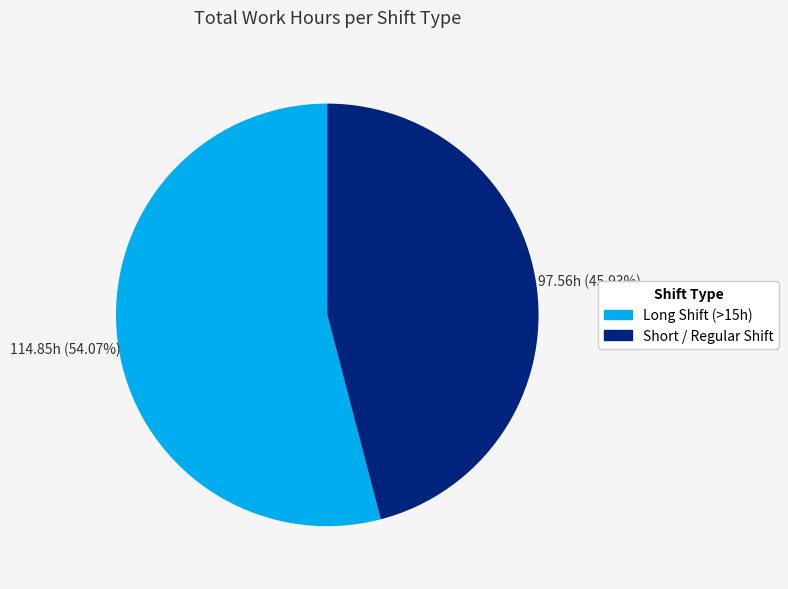

Is there a majority slice in this chart?

Yes